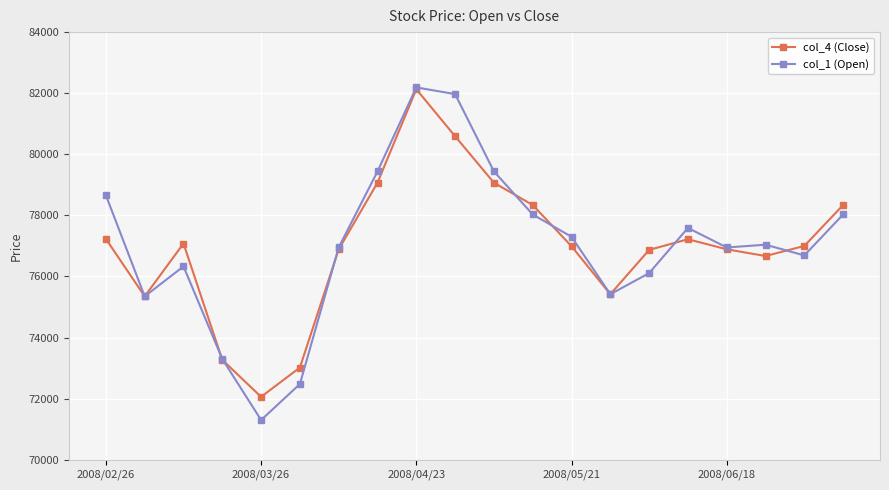

How many interior local valleys does the col_4 (Close) series have?

4